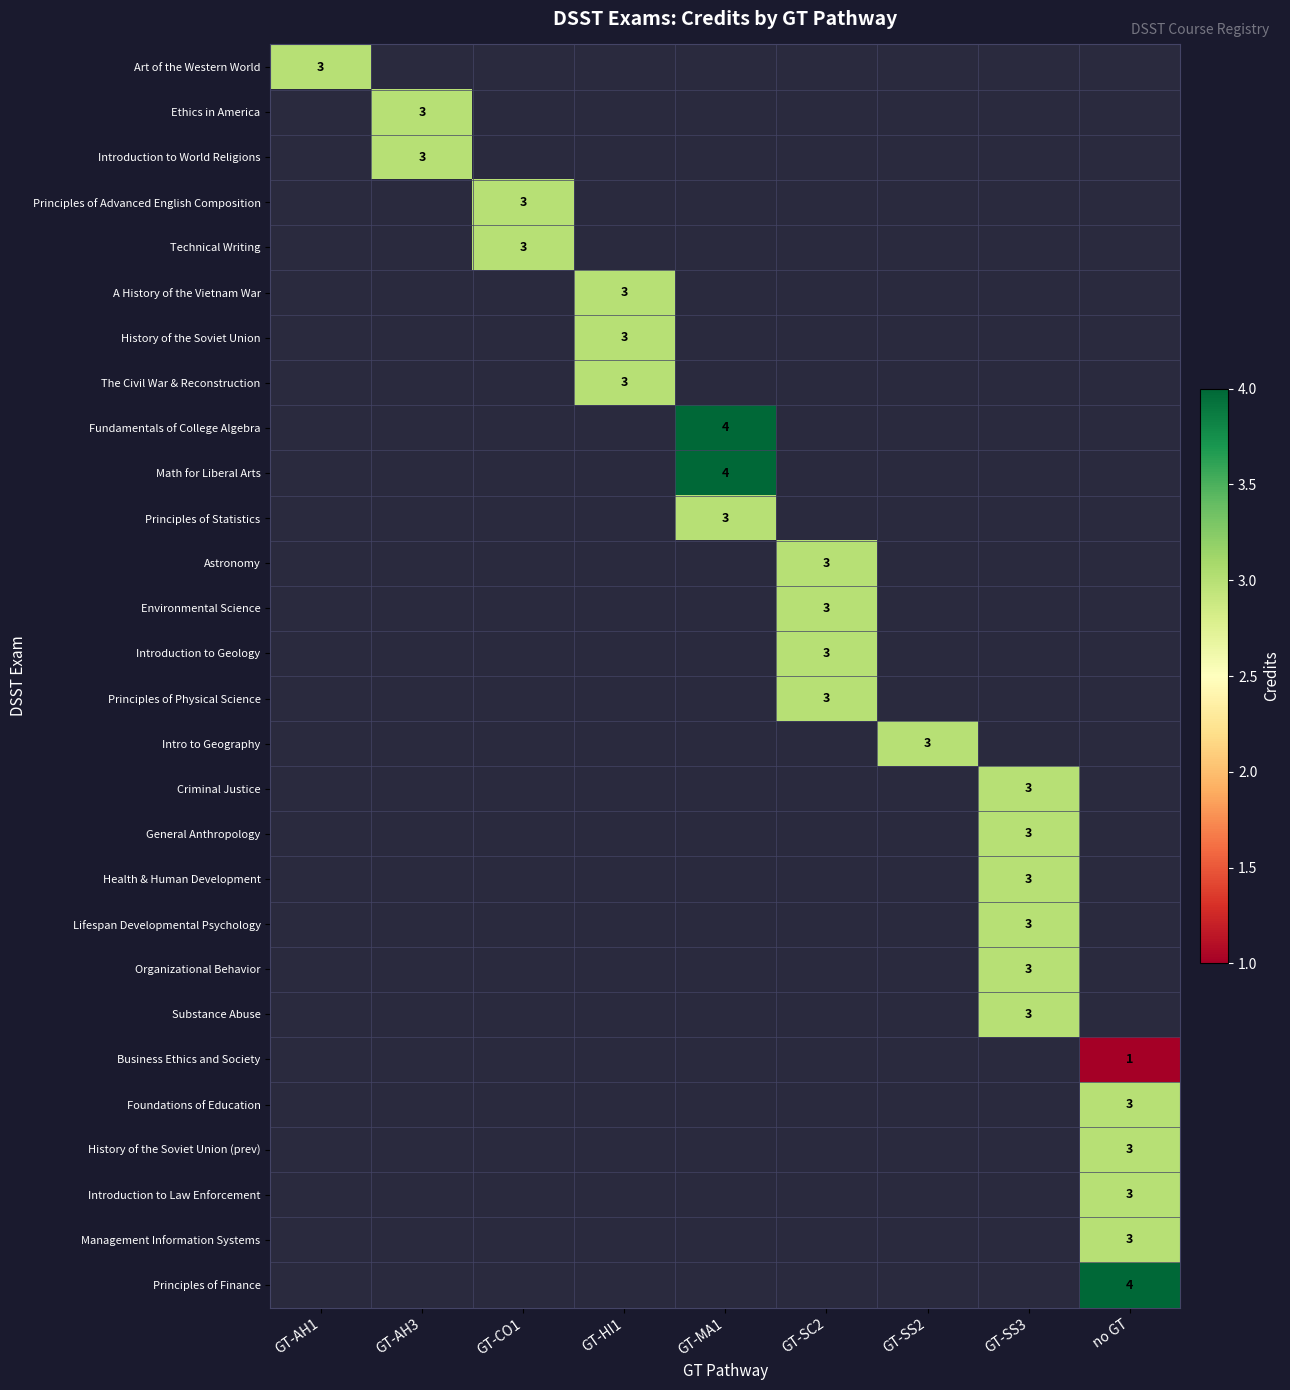

At how many categories does at least one series exceed 3?

2